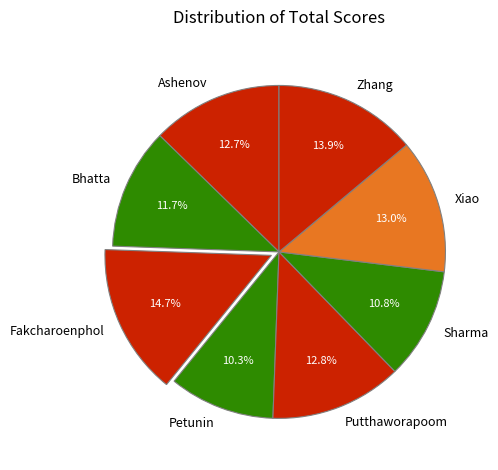

To the nearest percent, what is the average slice percentage?

12%